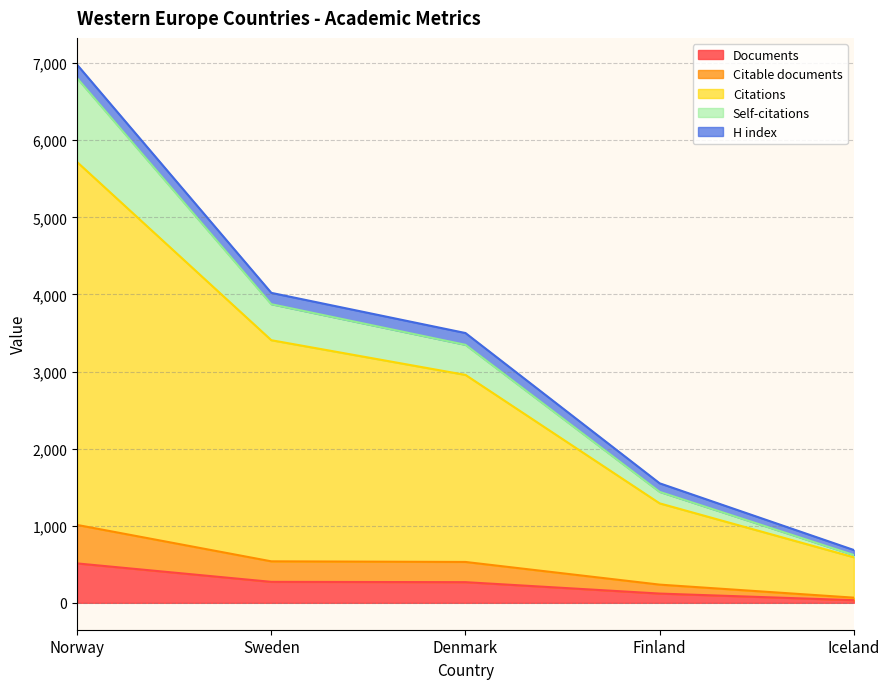

True or false: Documents and Citable documents cross at least once.

False